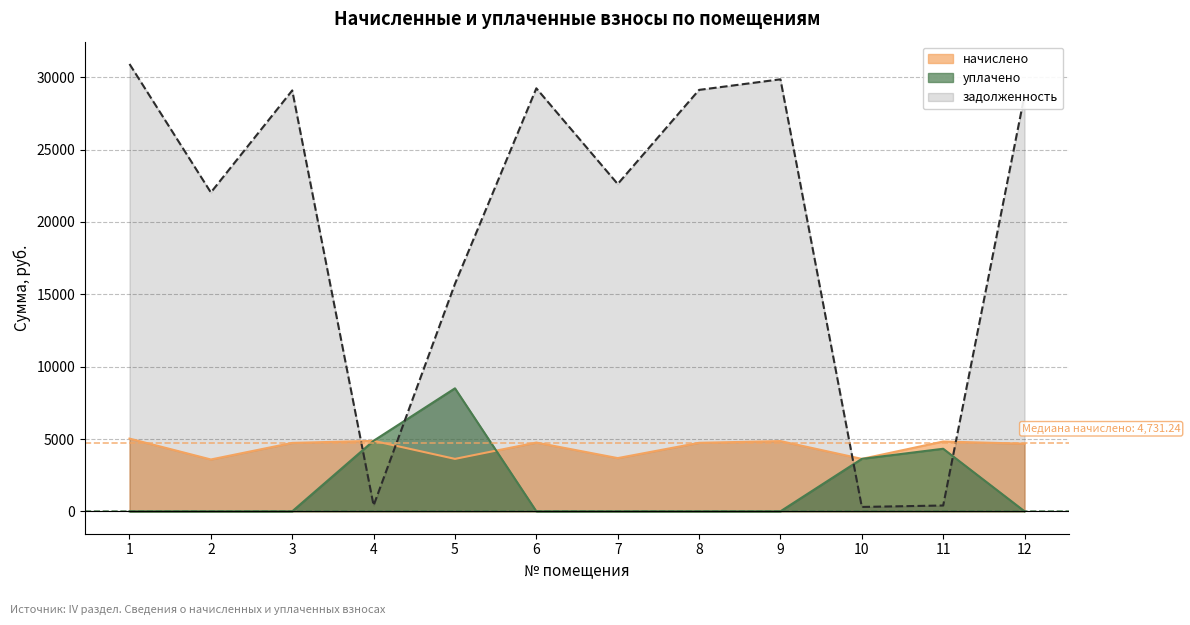

How many interior local peaks does the задолженность series have?

3